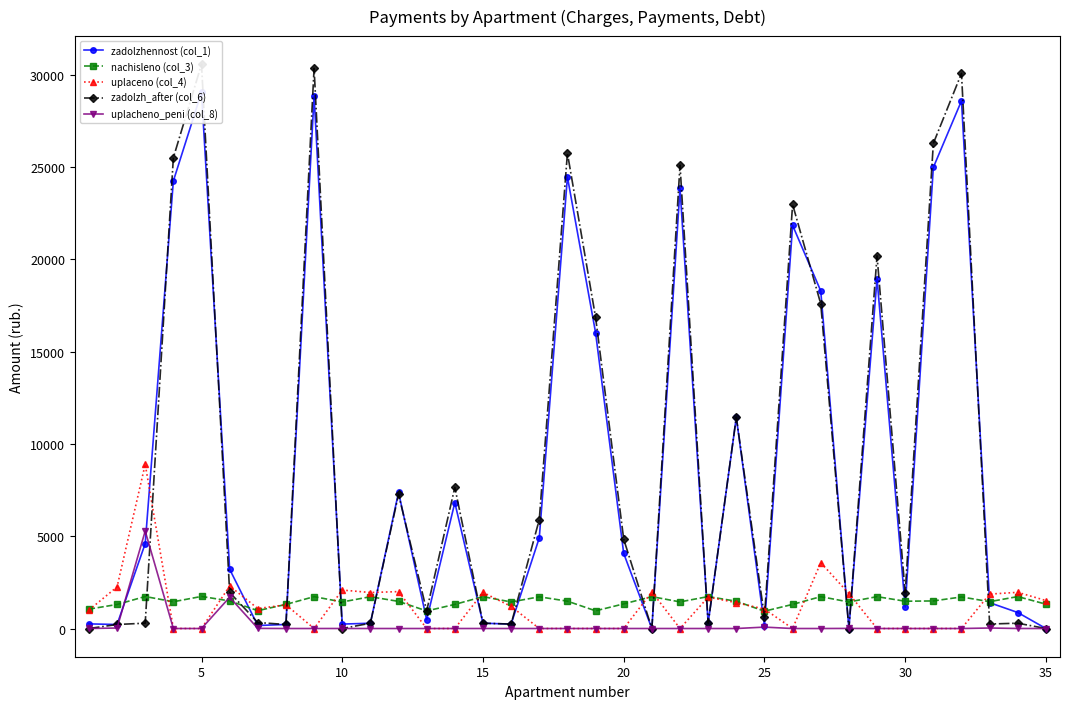

True or false: uplacheno_peni (col_8) has more than 1 points higher than both neighbors.

True